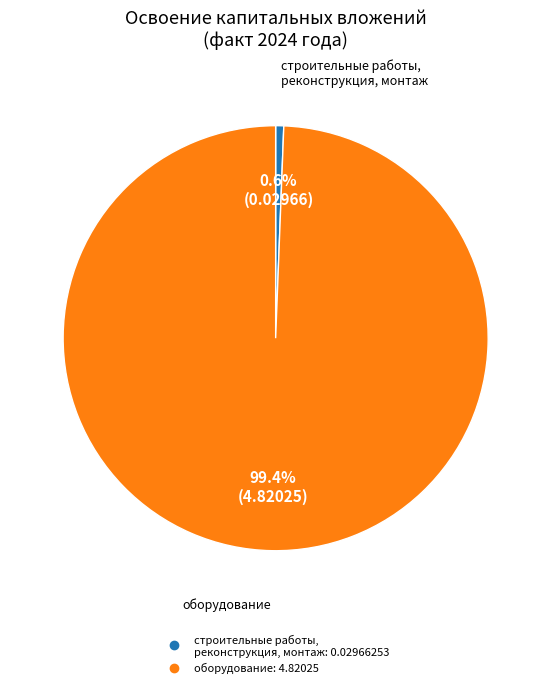

Does any single category account for the majority?

Yes